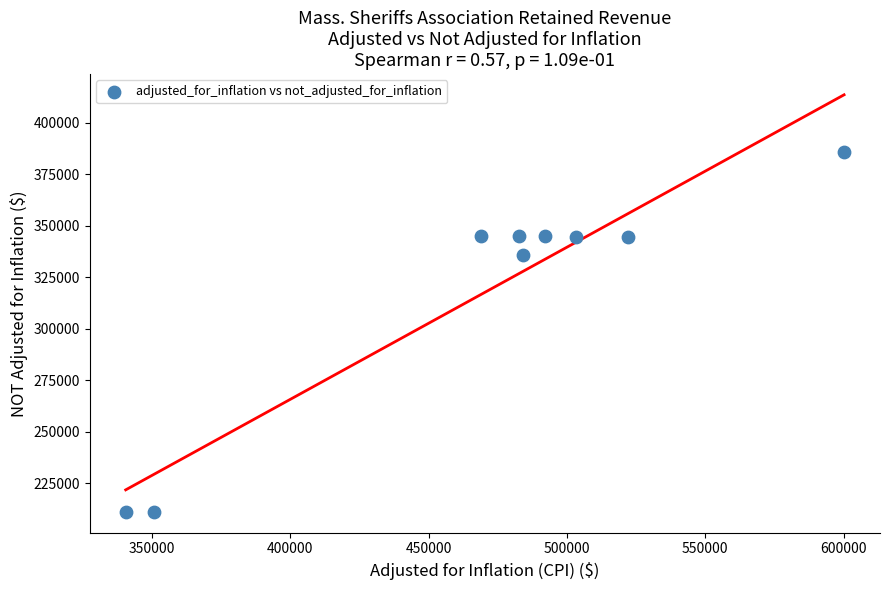

What is the range of X values (max minus min)?

259614